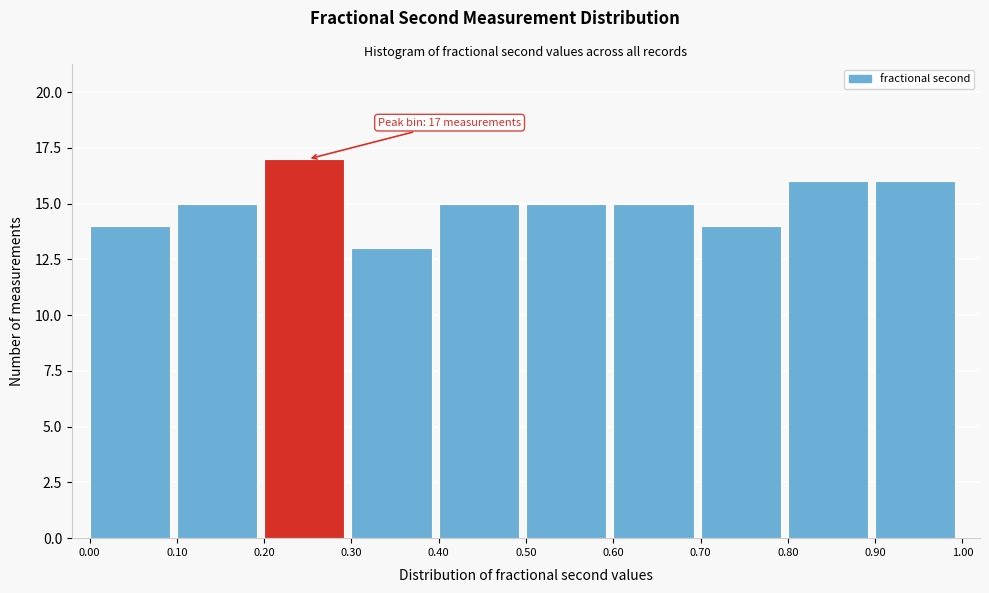

Over which range of the x-axis is the bar tallest?

0.20 to 0.30